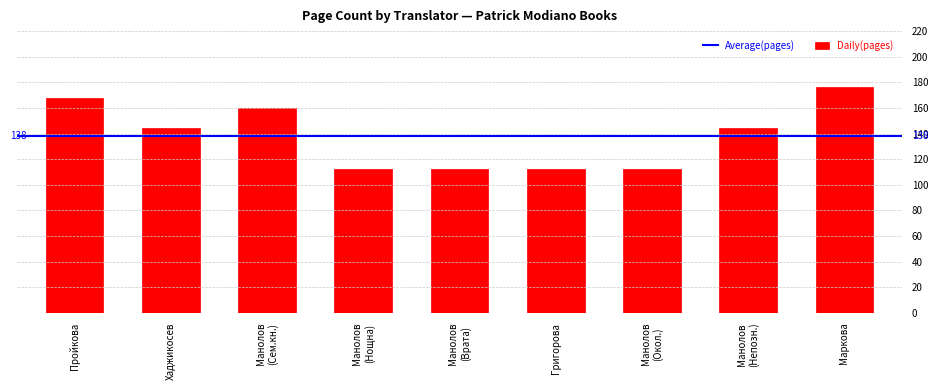

Which label corresponds to the largest value in the chart?

Маркова